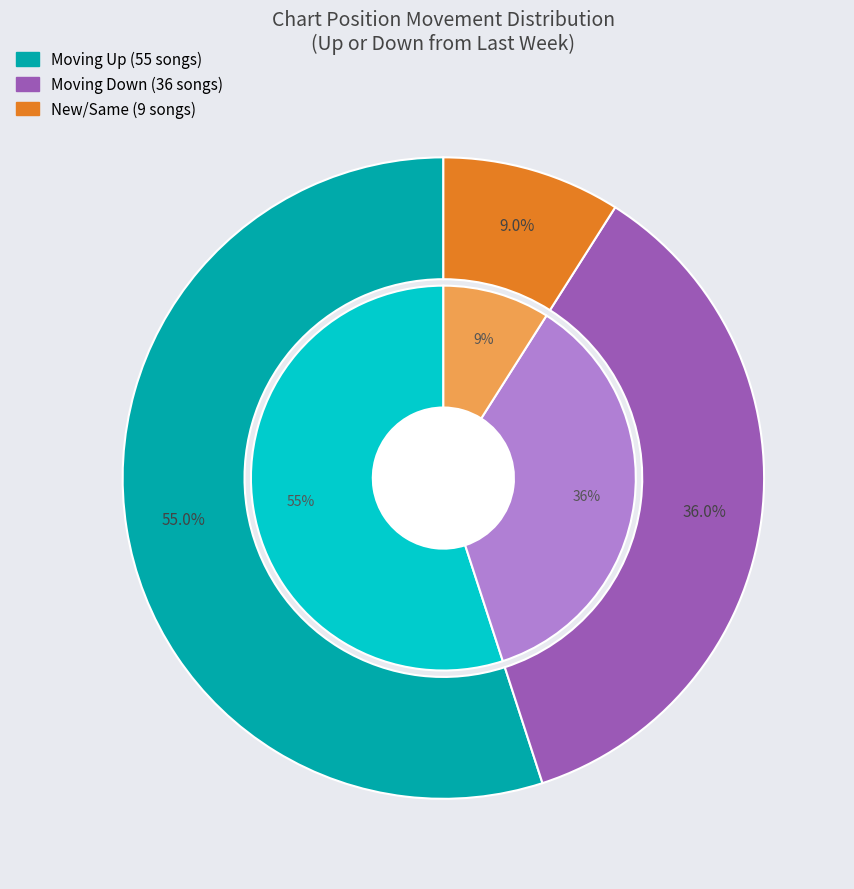

What percentage is the down slice, to the nearest percent?

36%